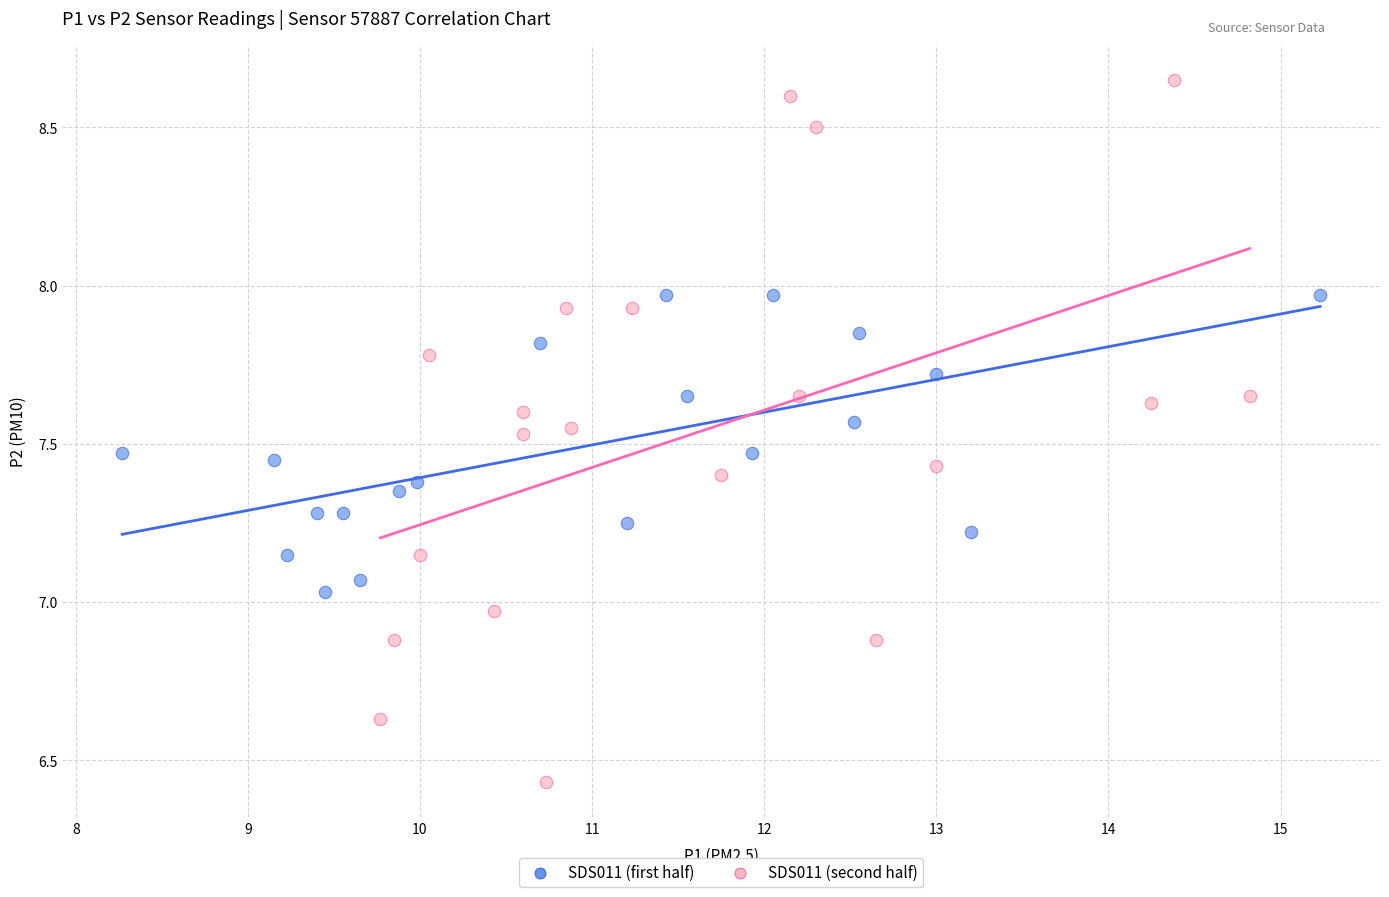

Which series reaches the maximum Y coordinate?

SDS011 (second half)